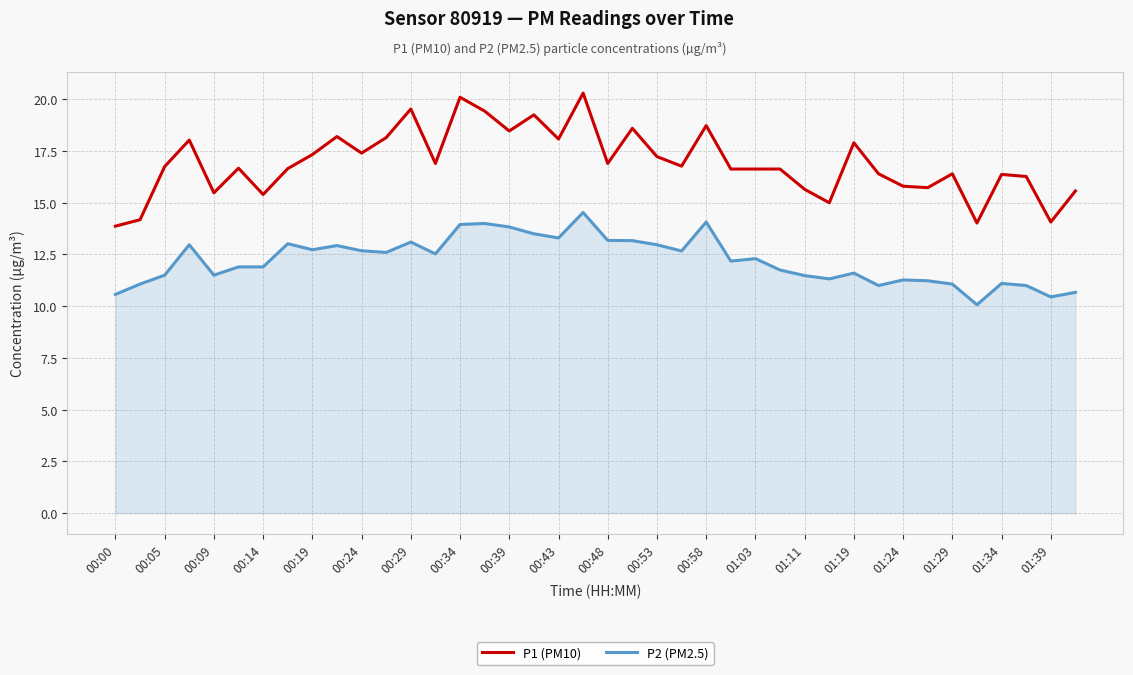

True or false: P2 (PM2.5) and P1 (PM10) intersect in this chart.

False